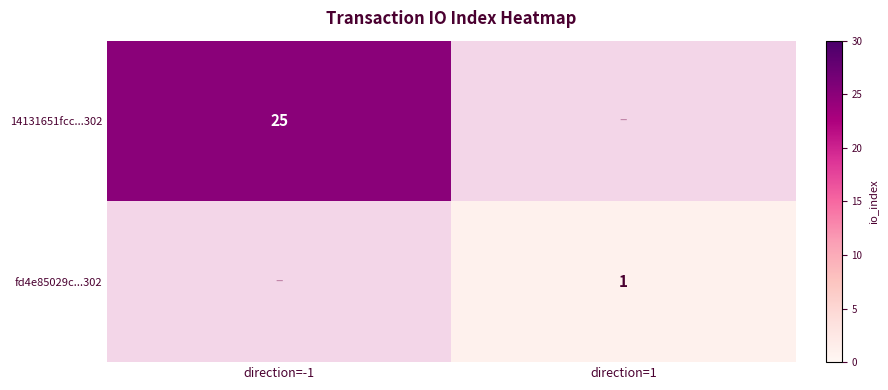

True or false: 14131651fcc...302 has a value of 25 at direction=-1.

True